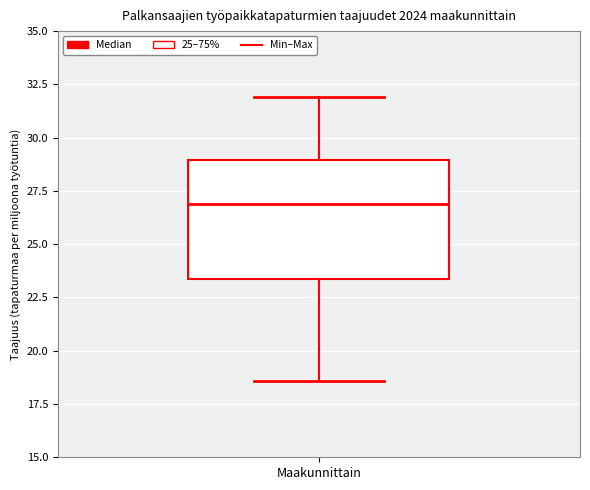

Where is the upper edge of the box for Maakunnittain on the y-axis? The values are not printed on the chart, so give them approximately, as read against the axis.

29.0